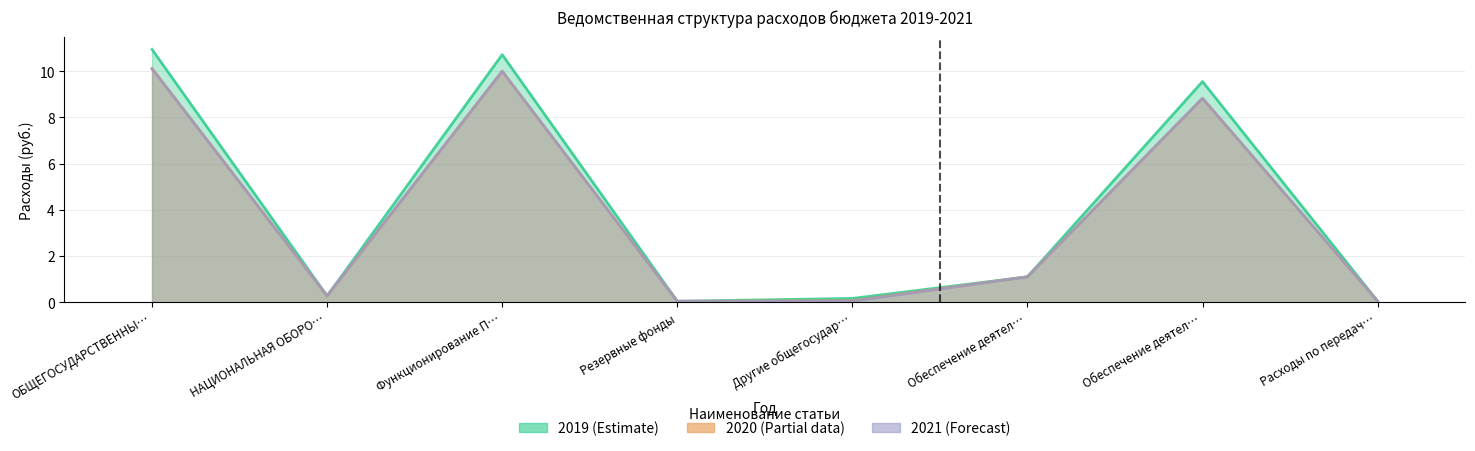

Between Другие общегосудар… and Расходы по передач…, which is larger?

Другие общегосудар…